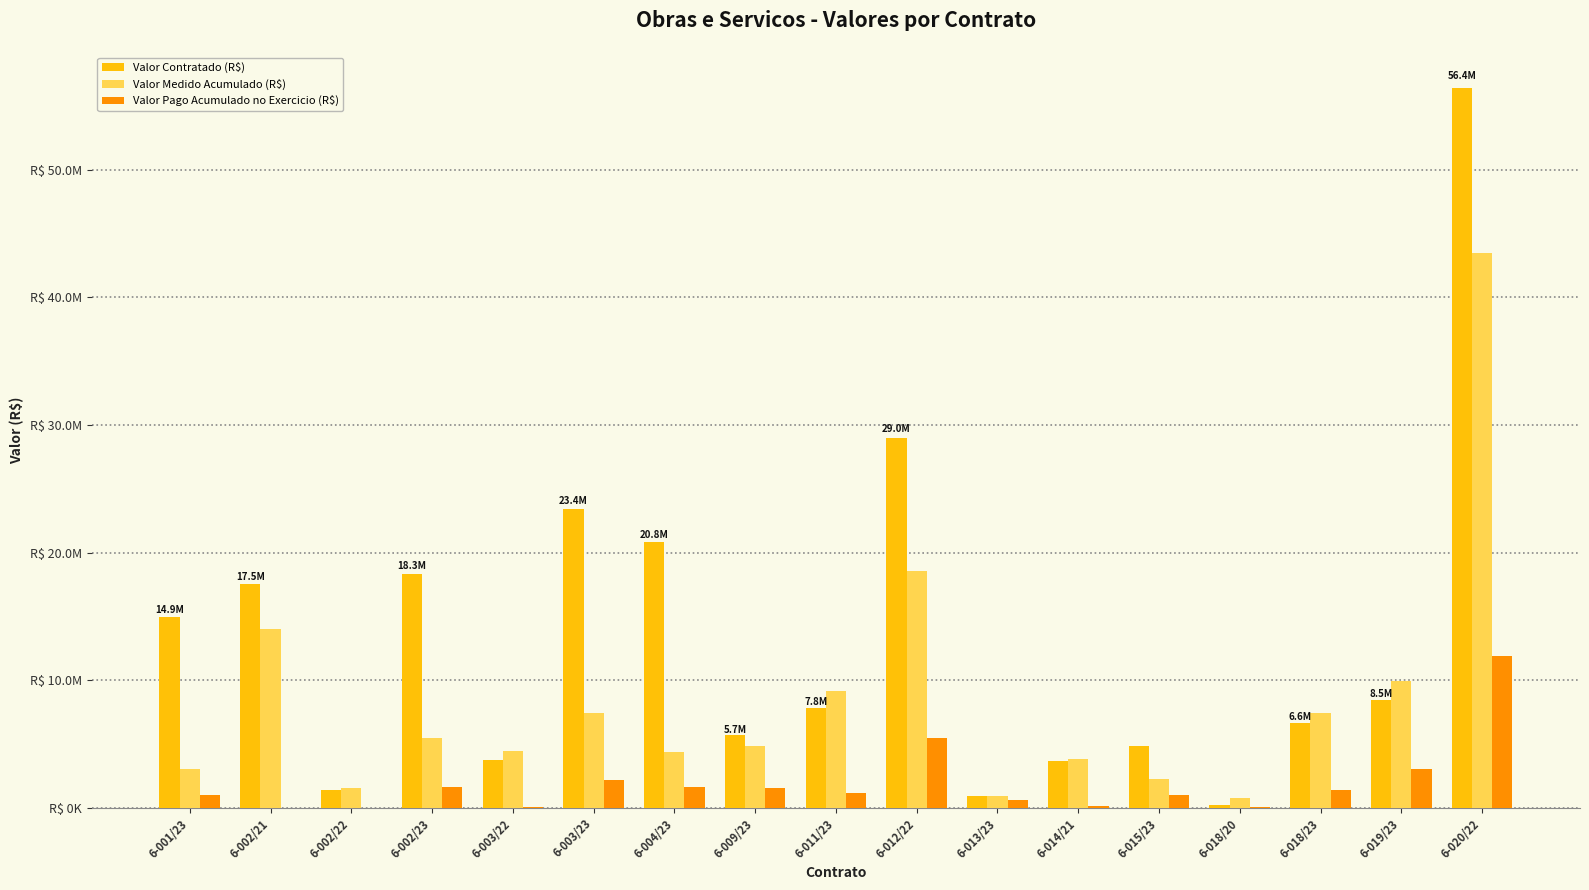

True or false: Valor Pago Acumulado no Exercicio (R$) has a value of 0.0 at 6-002/21.

True